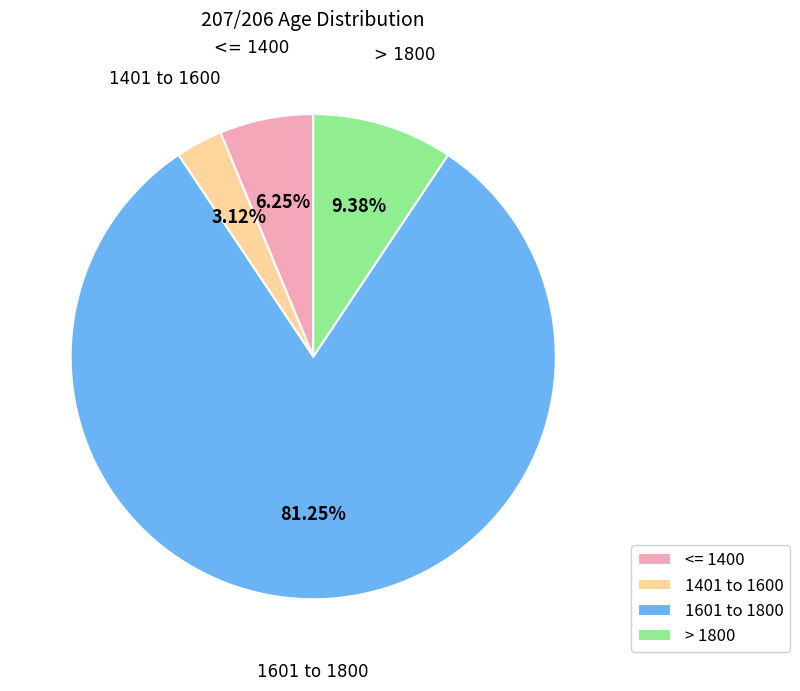

What is the majority slice?

1601 to 1800